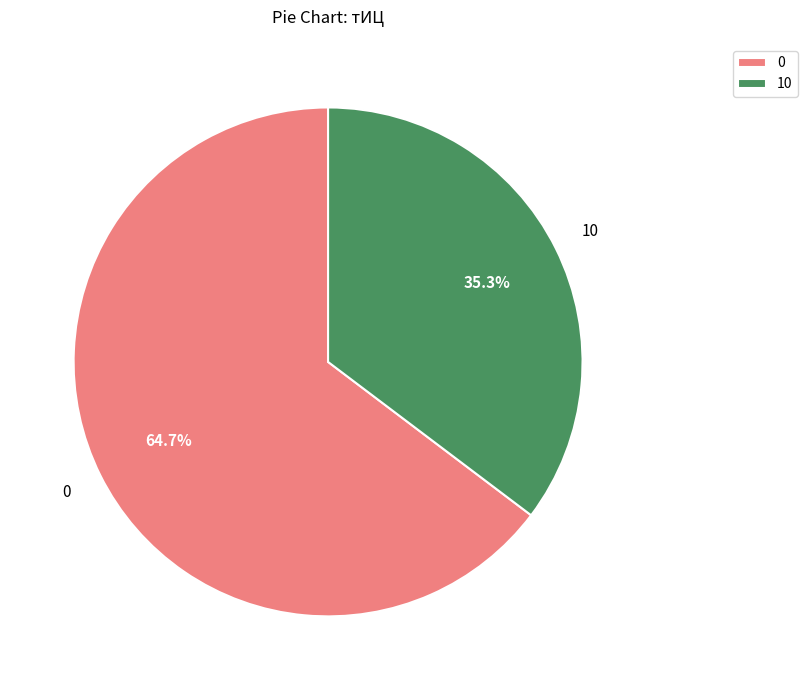

What is the ratio of the value at 0 to the value at 10?

1.8